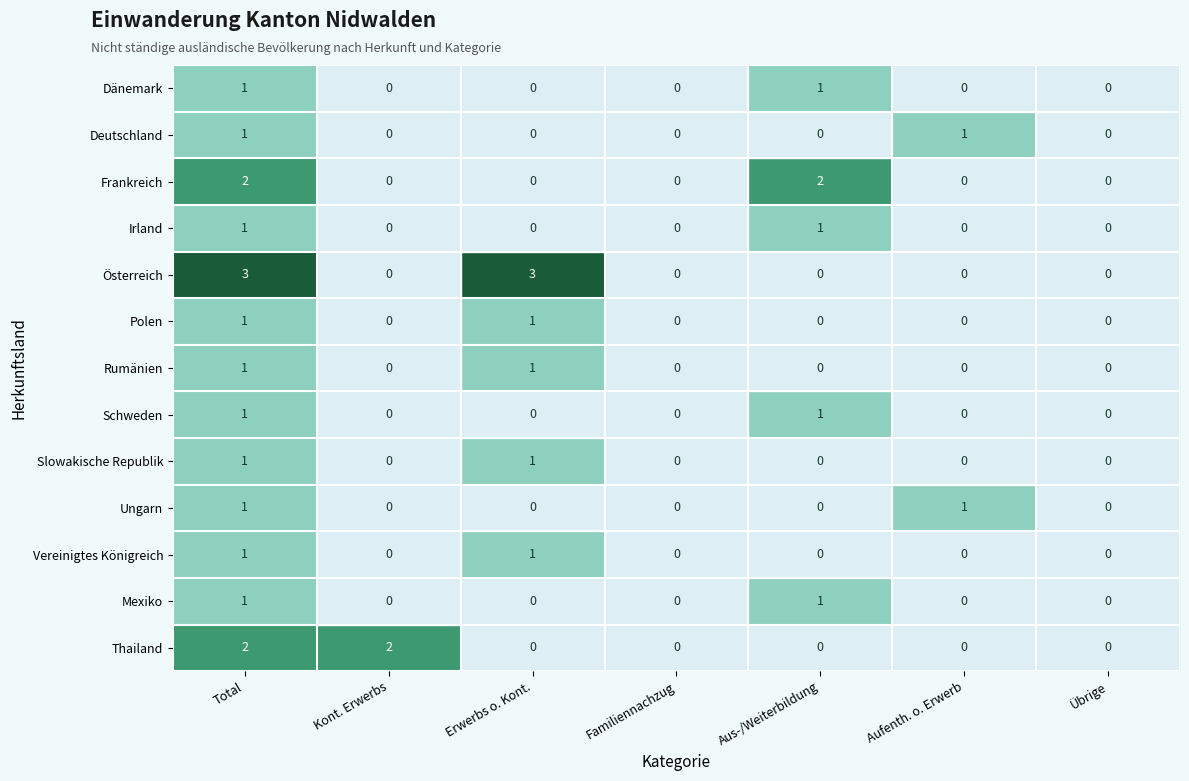

At which category is the sum across all series the highest?

Total